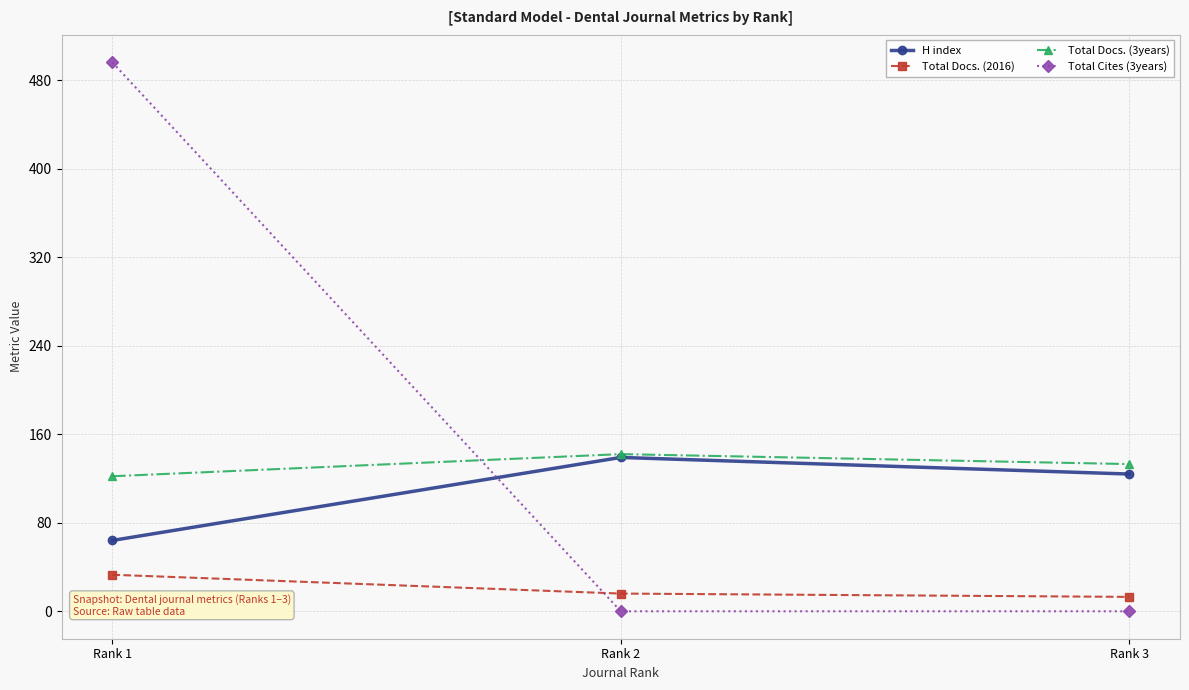

What is the value of the Total Docs. (2016) point at the 1st from the left?

33